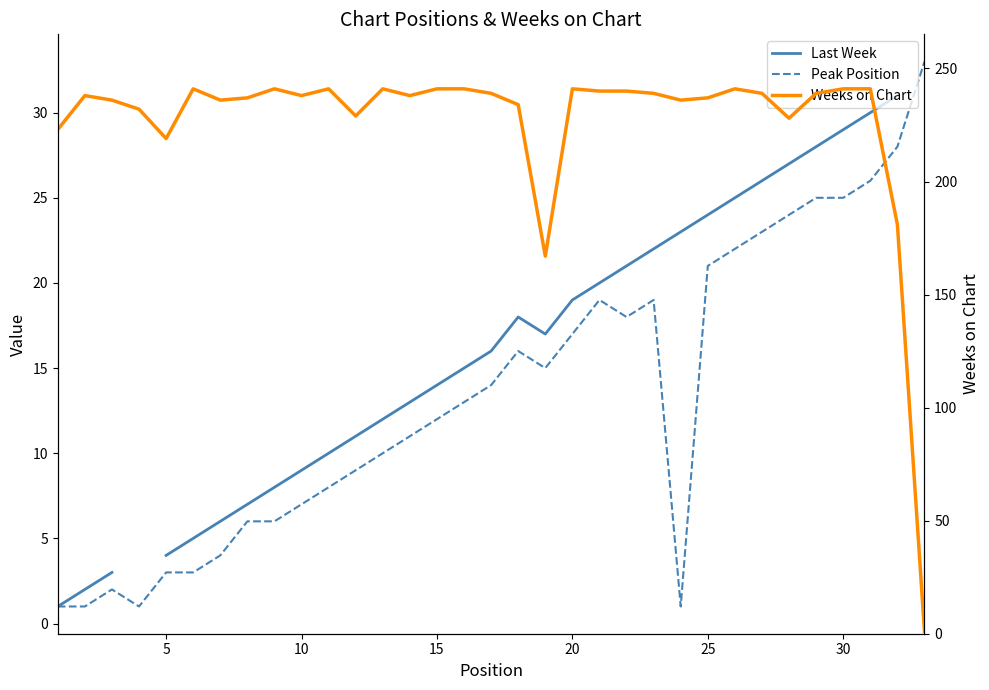

Rank the series by their maximum value, from lowest to highest.

Last Week, Peak Position, Weeks on Chart